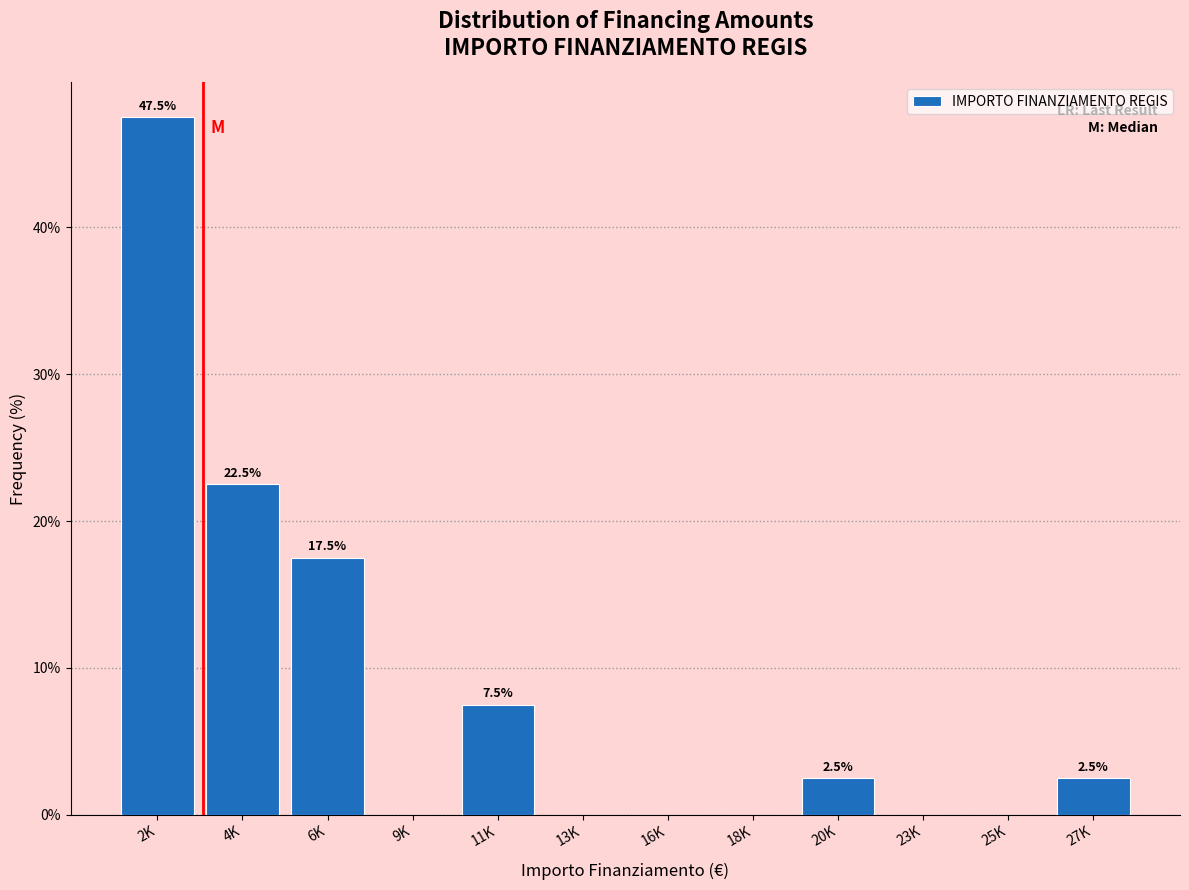

Reading left to right, list all the values displayed in this chart.

2K=47.5	4K=22.5	6K=17.5	9K=0.0	11K=7.5	13K=0.0	16K=0.0	18K=0.0	20K=2.5	23K=0.0	25K=0.0	27K=2.5